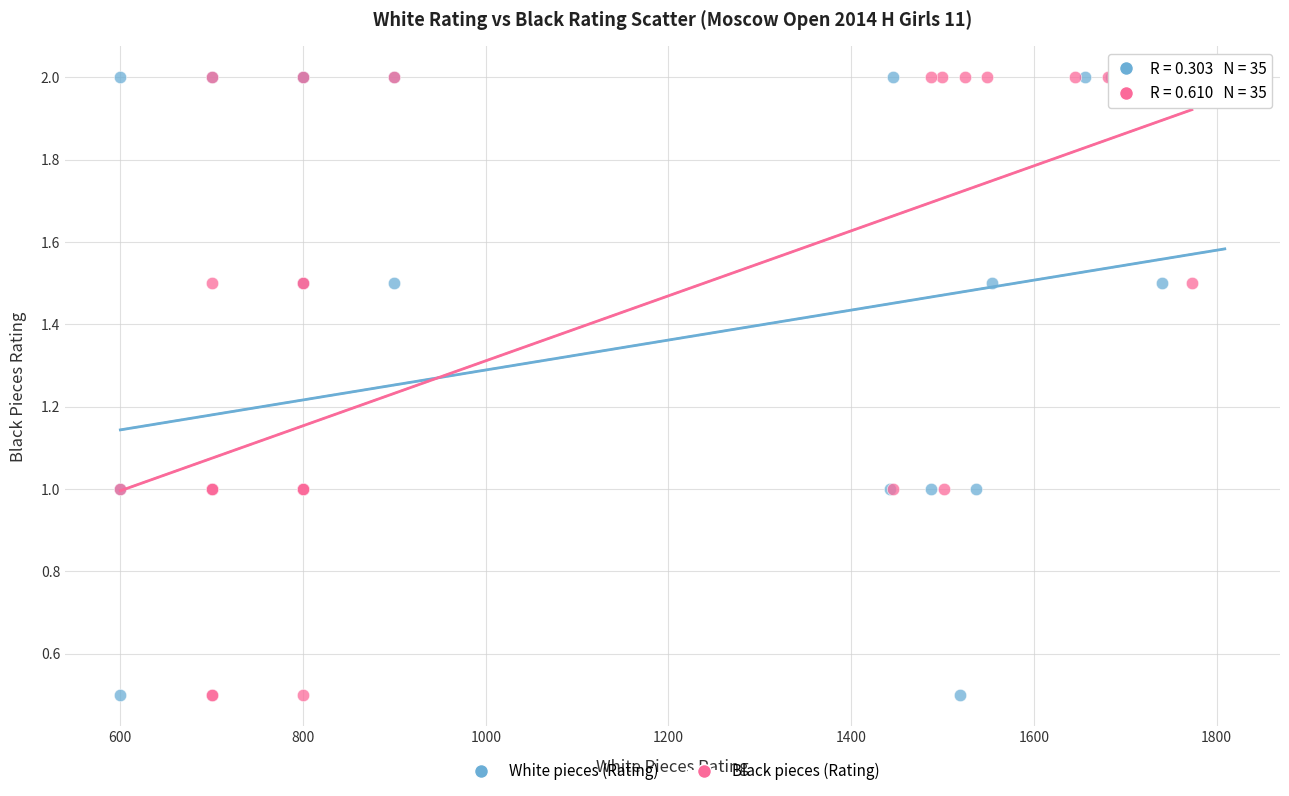

What are all the series names shown in the legend?

White pieces (Rating), Black pieces (Rating)